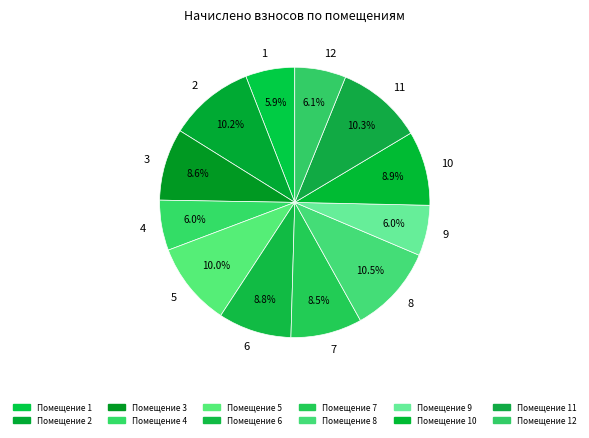

How much of the chart is everything except 6?

91.2%